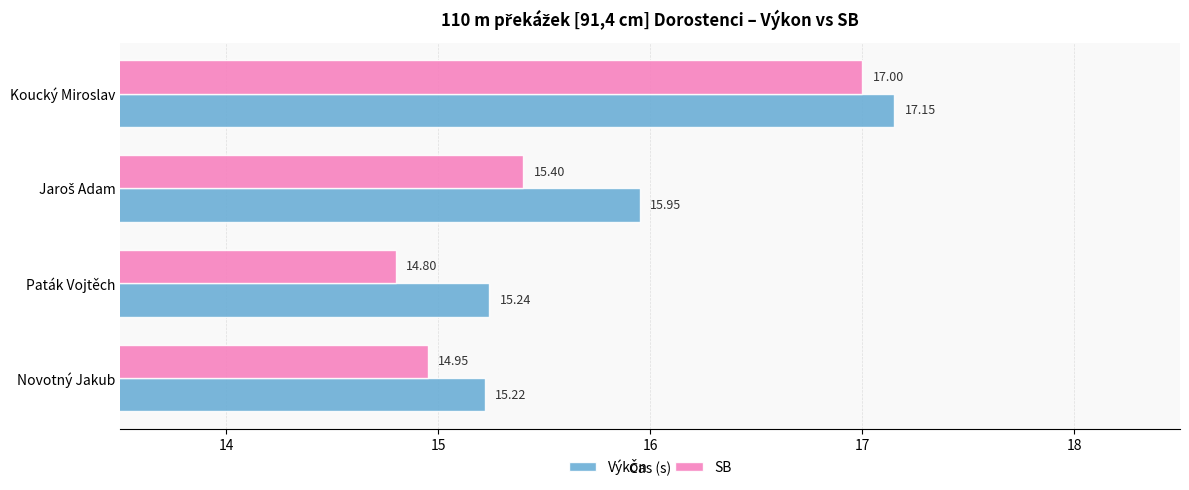

At which category is the sum across all series the highest?

Koucký Miroslav